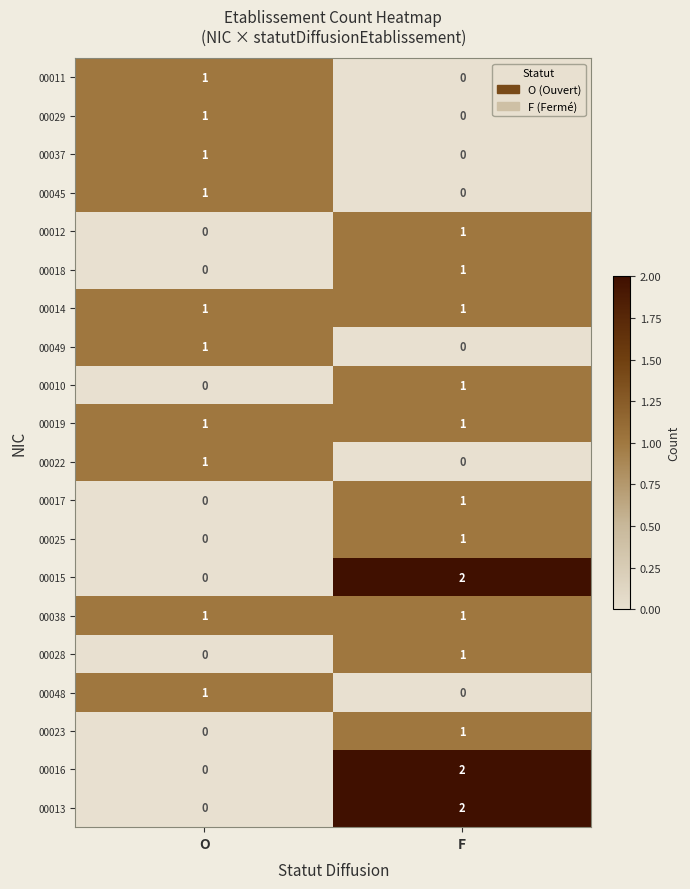

List the labels in order of 00049 value, largest first.

O, F